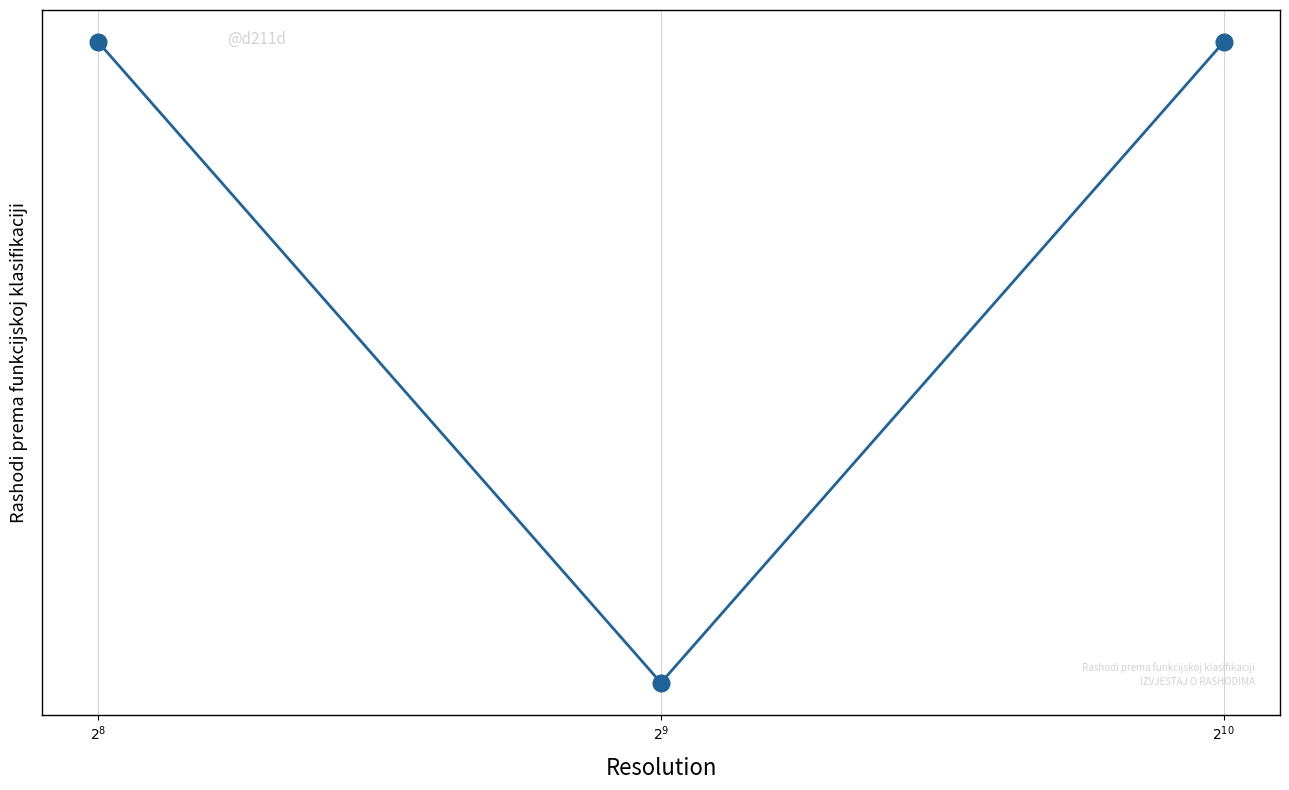

Rank the categories by value from highest to lowest.

$2^{8}$, $2^{10}$, $2^{9}$